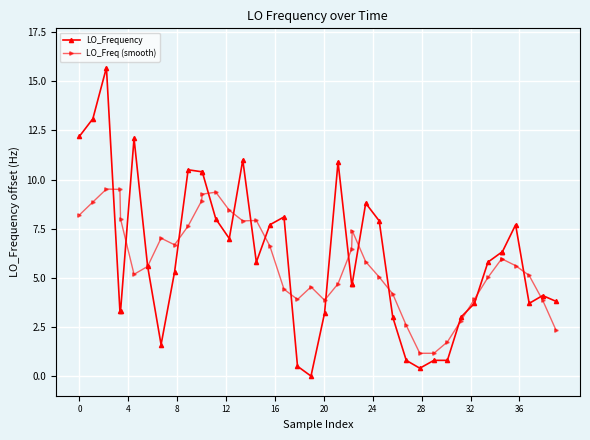

What is the average value of the LO_Freq (smooth) series?

5.8